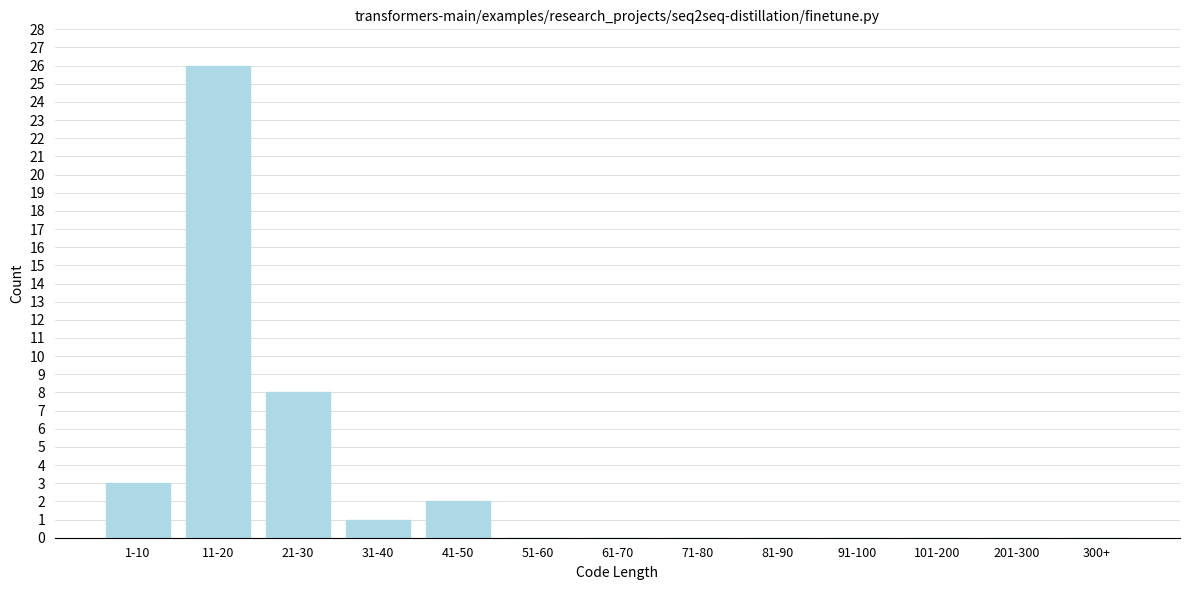

What is the change in value from 21-30 to 91-100?

-8